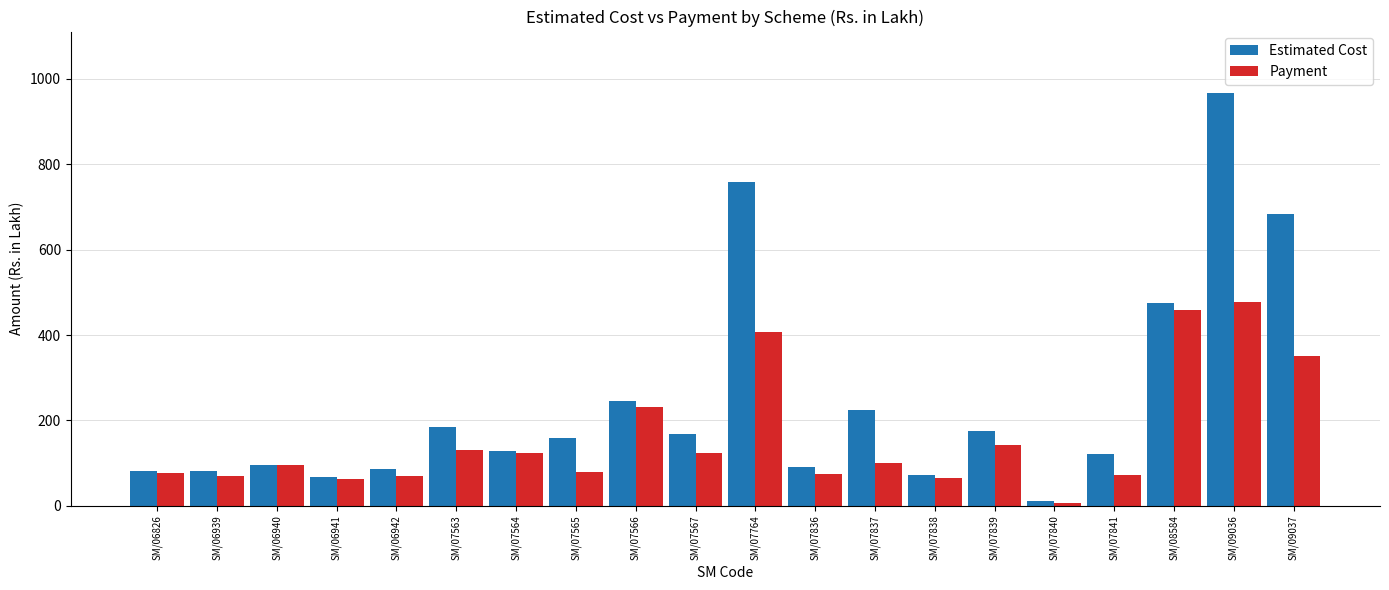

List the series in order of their peak value, lowest first.

Payment, Estimated Cost